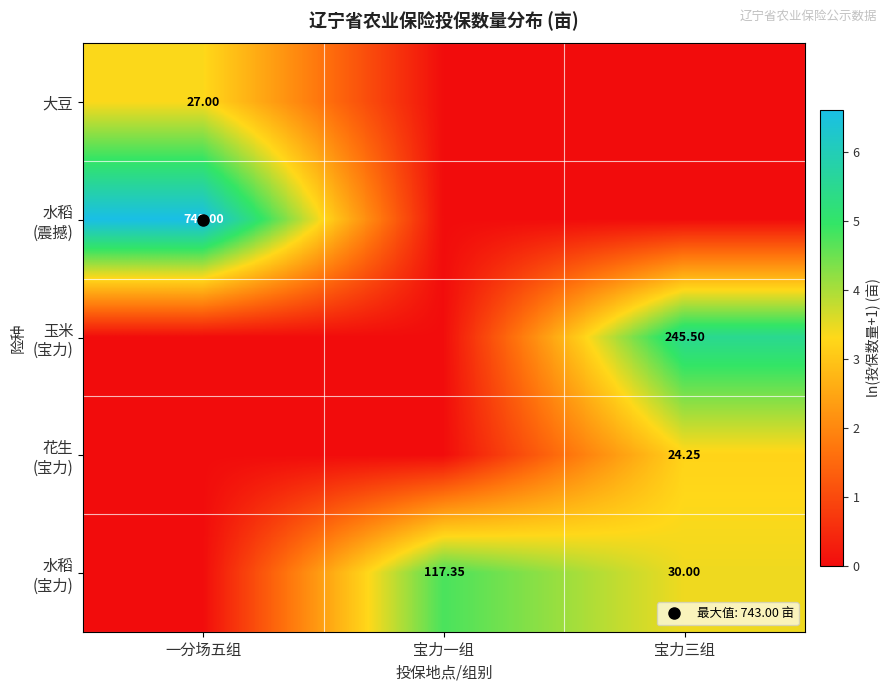

Count the number of data series in this chart.

5